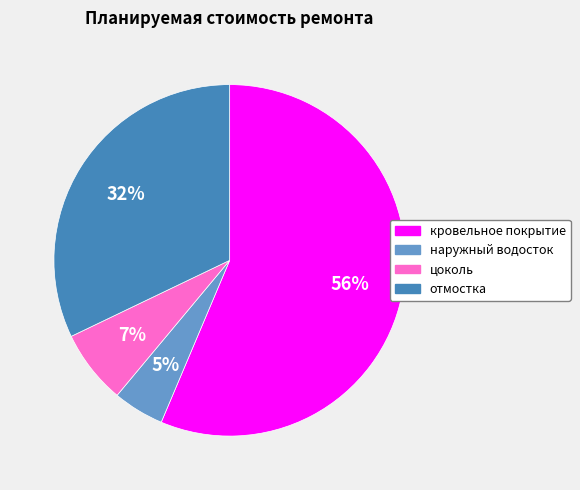

True or false: кровельное покрытие accounts for 42% of the total.

False